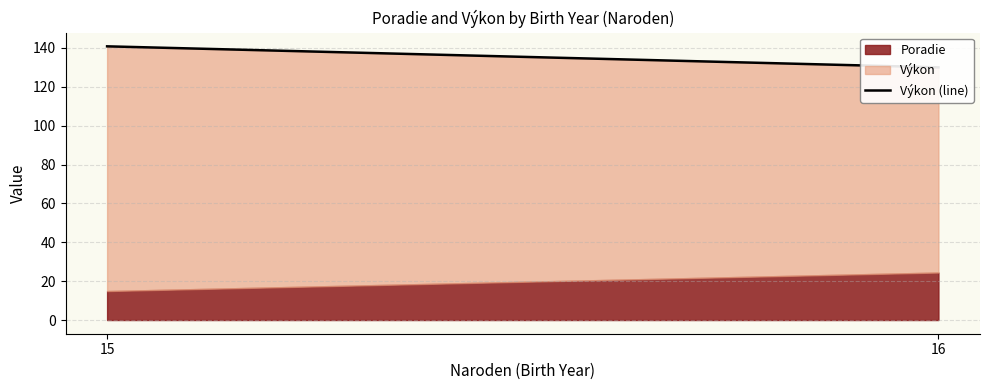

Which has a higher value, 16 or 15?

15